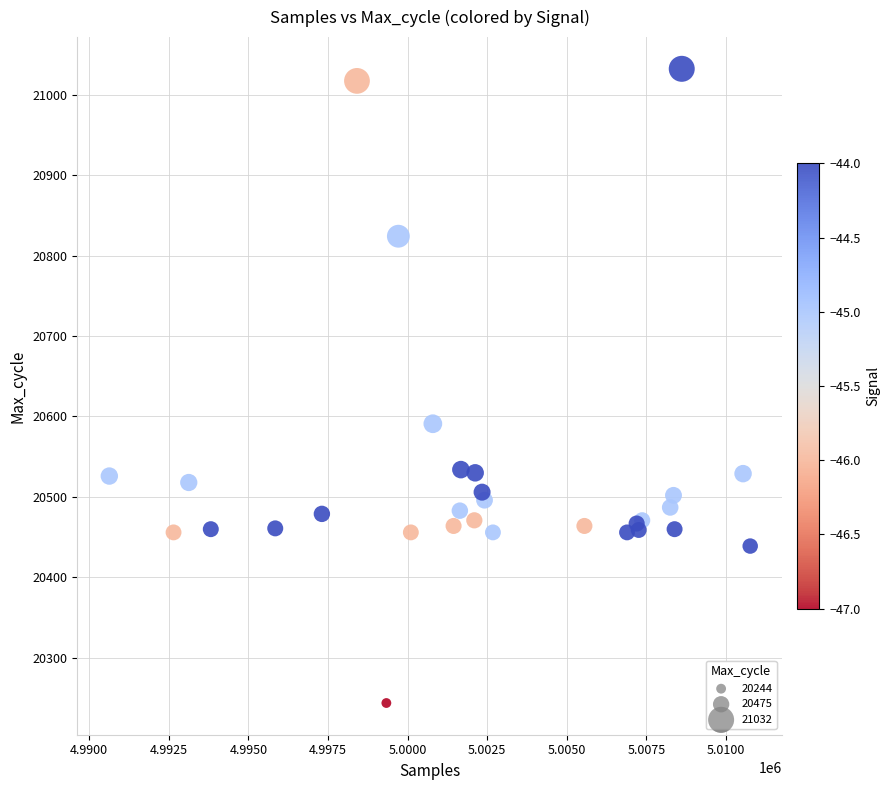

What Y value in the scatter plot is closest to 20638?

20591